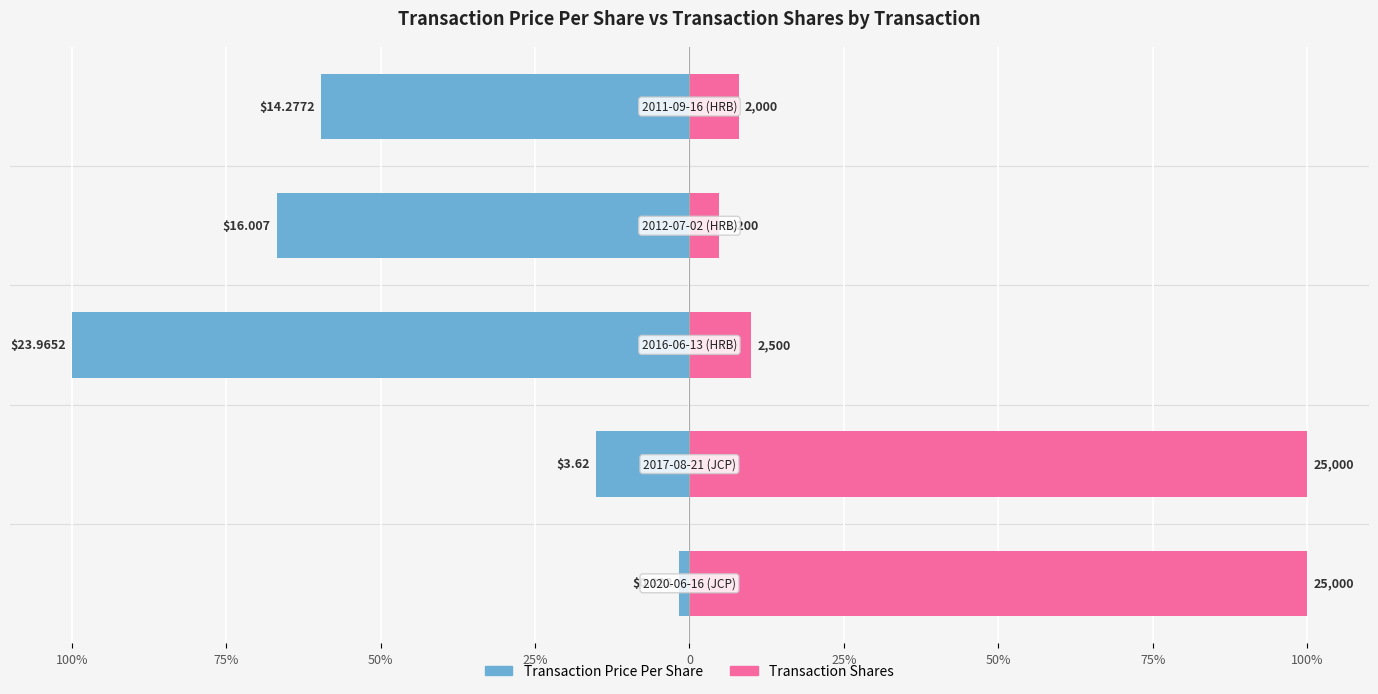

What is the greatest value displayed?

100.0